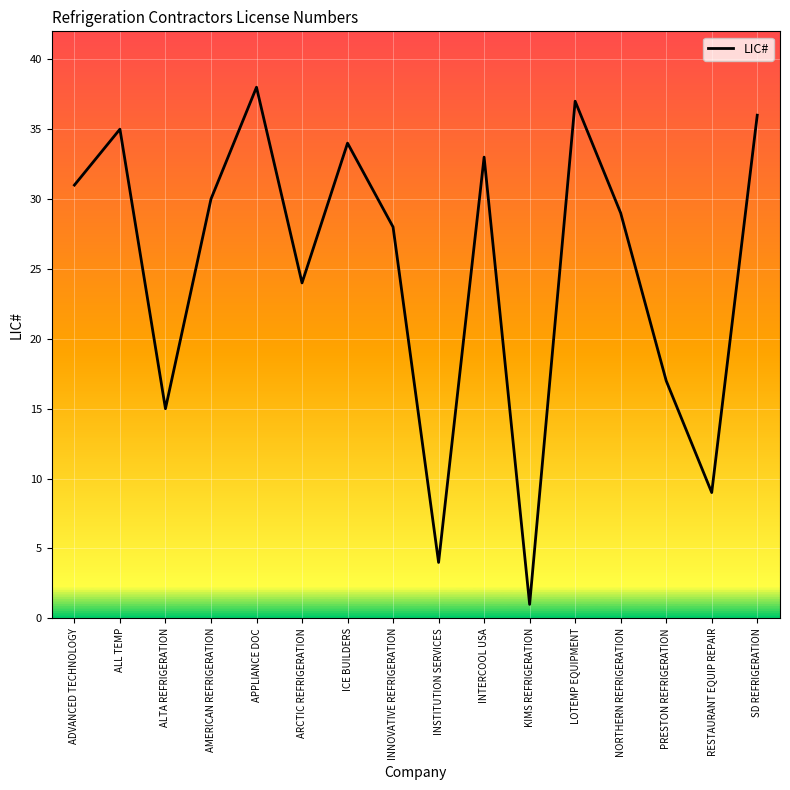

Reading left to right, extract all data points from this chart.

ADVANCED TECHNOLOGY=31	ALL TEMP=35	ALTA REFRIGERATION=15	AMERICAN REFRIGERATION=30	APPLIANCE DOC=38	ARCTIC REFRIGERATION=24	ICE BUILDERS=34	INNOVATIVE REFRIGERATION=28	INSTITUTION SERVICES=4	INTERCOOL USA=33	KIMS REFRIGERATION=1	LOTEMP EQUIPMENT=37	NORTHERN REFRIGERATION=29	PRESTON REFRIGERATION=17	RESTAURANT EQUIP REPAIR=9	SD REFRIGERATION=36